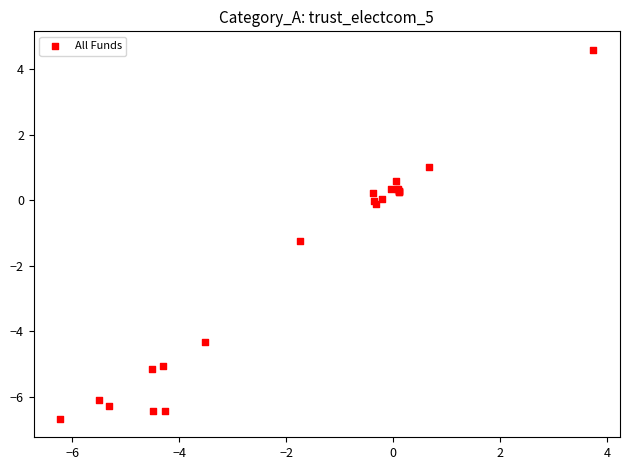

What Y value in the scatter plot is closest to -1?

-1.2